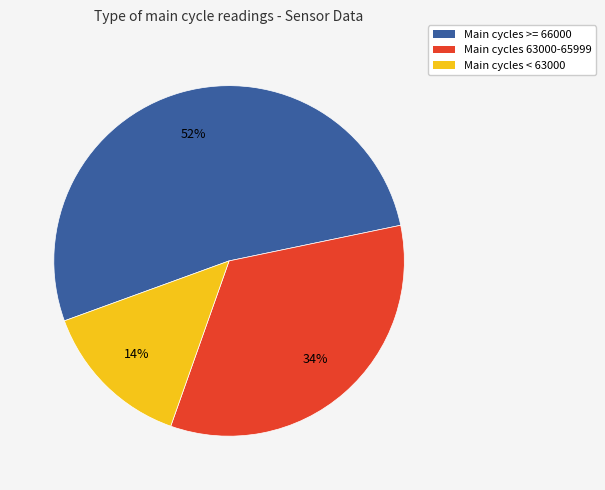

To the nearest percent, what is the average slice percentage?

33%